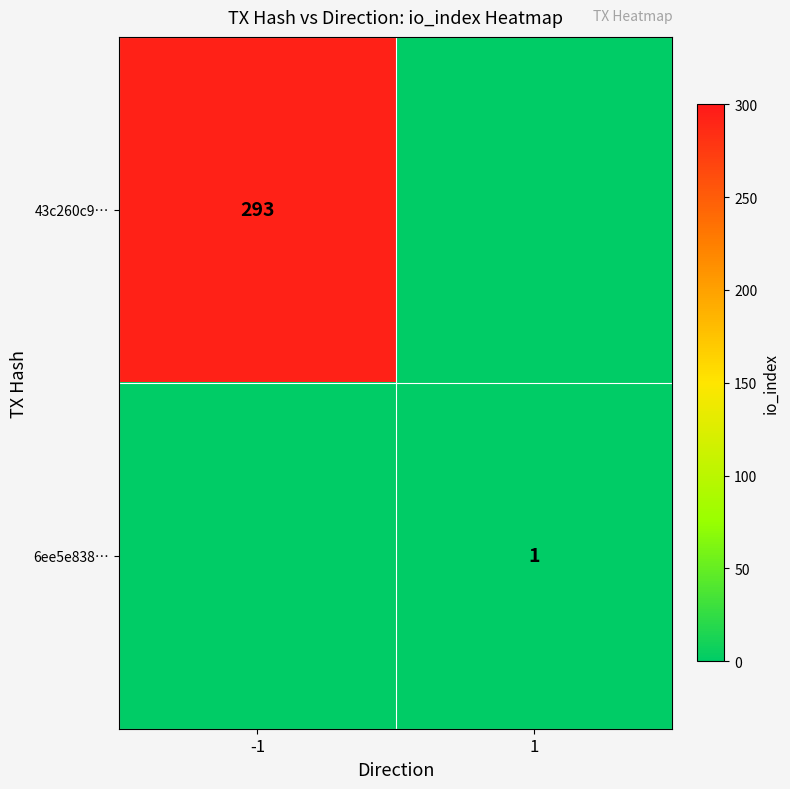

Count the number of data series in this chart.

2